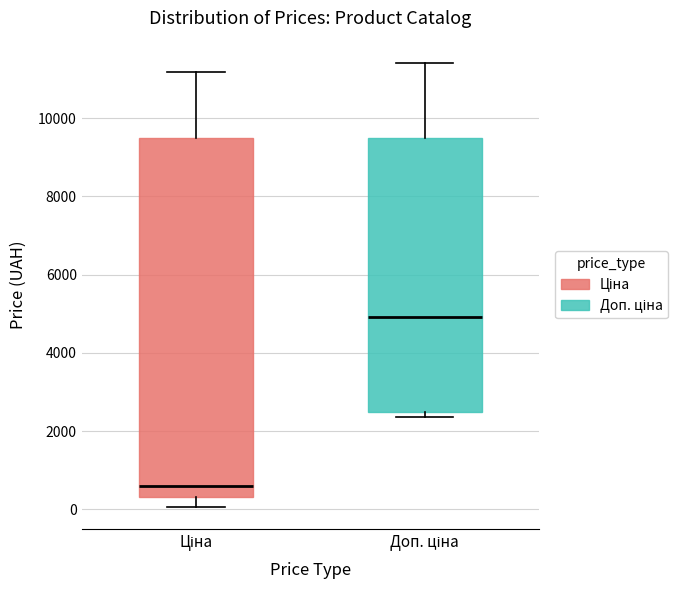

Reading left to right, read every box against the y-axis: the position of its median line, the range the box covers, and the ends of its whiskers. The values are not printed on the chart, so give them approximately, as read against the axis.

Ціна: median 600, box 400 to 9400, whiskers 0 to 11200
Доп. ціна: median 5000, box 2400 to 9400, whiskers 2400 (just below the box's lower edge) to 11400